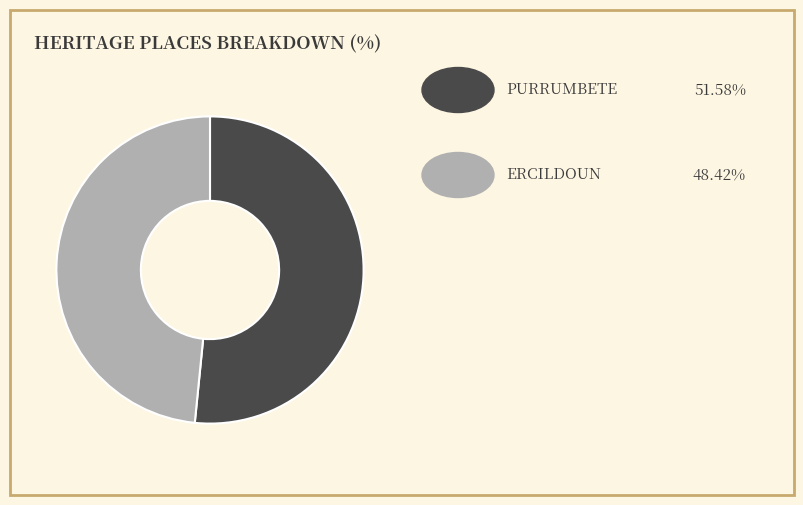

Is there a majority slice in this chart?

Yes